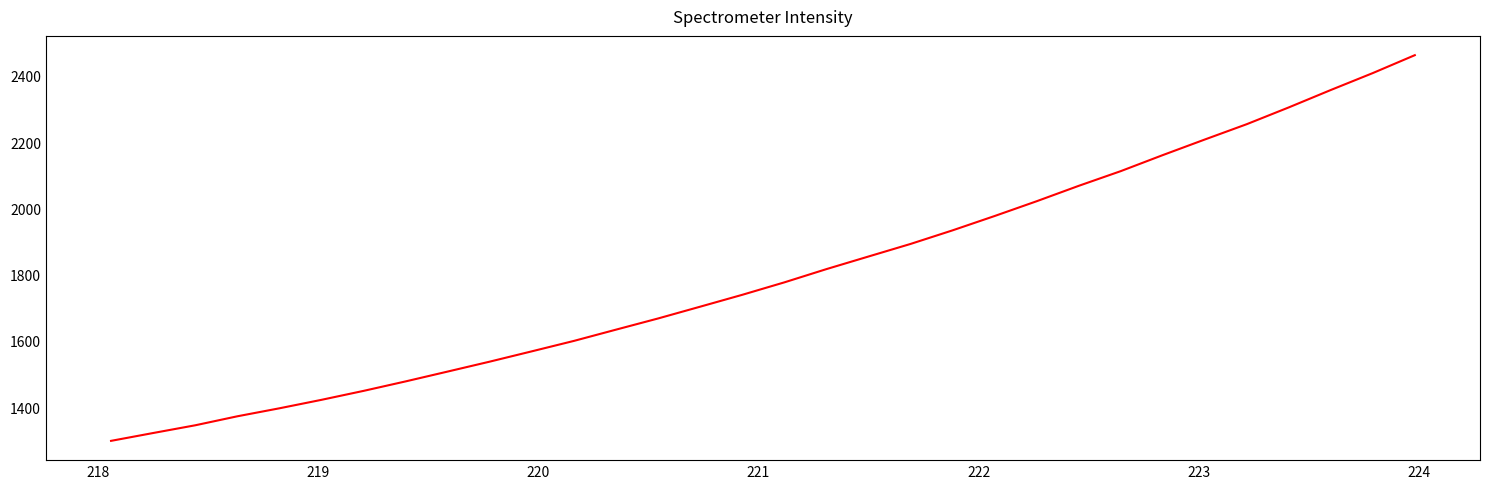

Does the chart display data point markers on the line(s)?

No